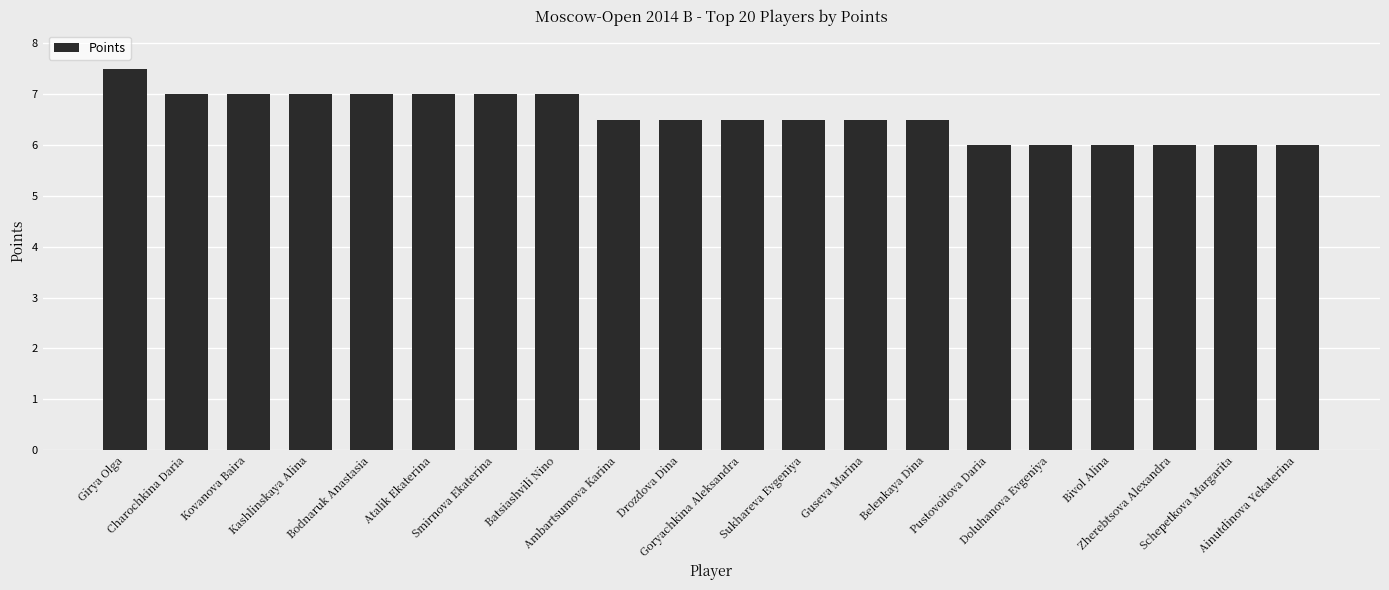

What is the sum of the values at Drozdova Dina and Belenkaya Dina?

13.0